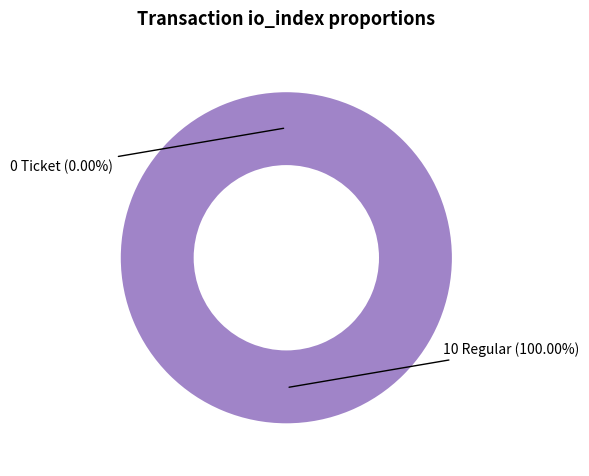

Is the sum of Regular (io_index=10) and Ticket (io_index=0) greater than half?

Yes